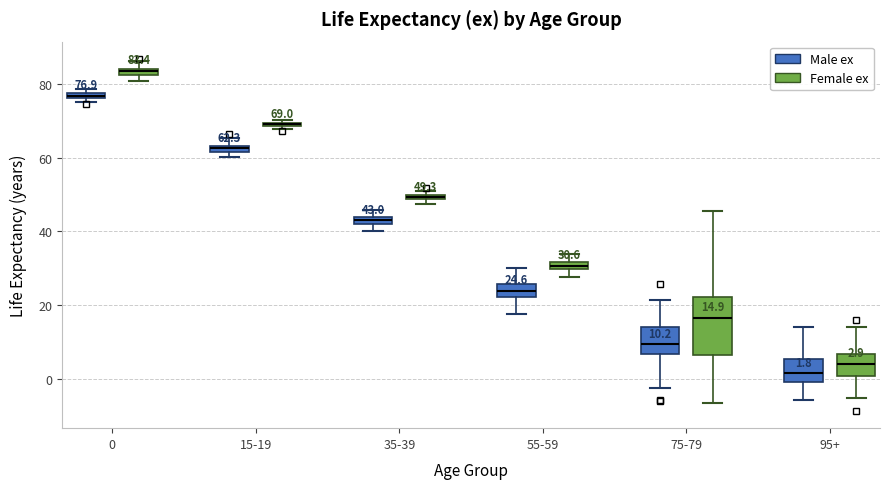

Comparing the boxes themselves (not the whiskers), which one is the tallest?

75-79 (Female ex)